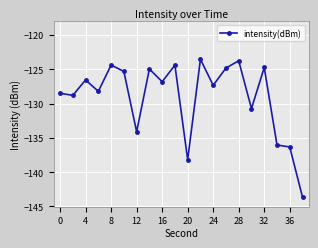

What is the smallest value displayed?

-143.6